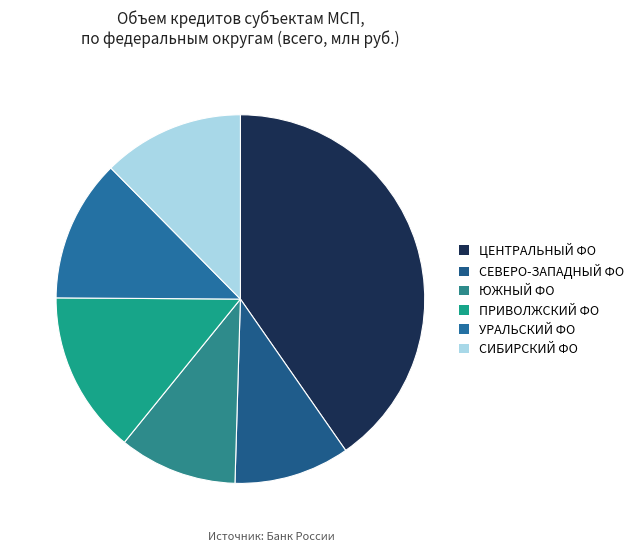

How many segments does this pie chart have?

6